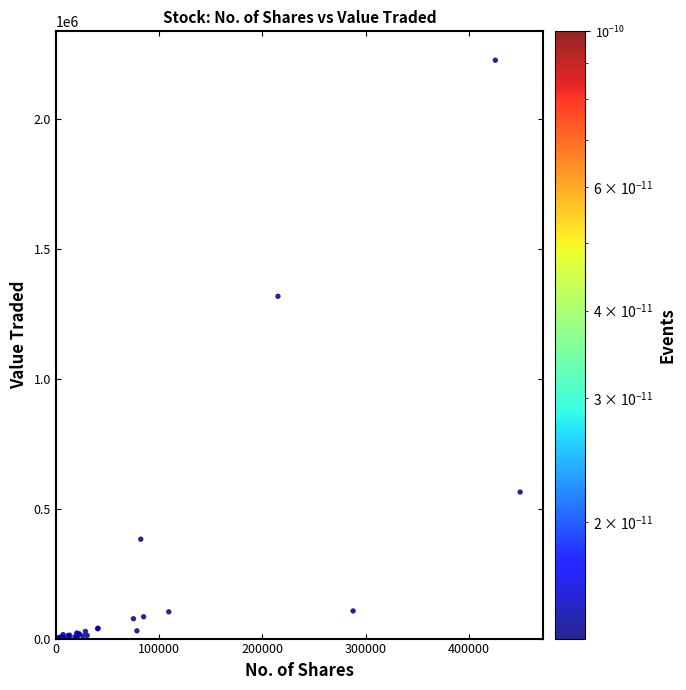

What Y value in the scatter plot is closest to 1113977?

1318624